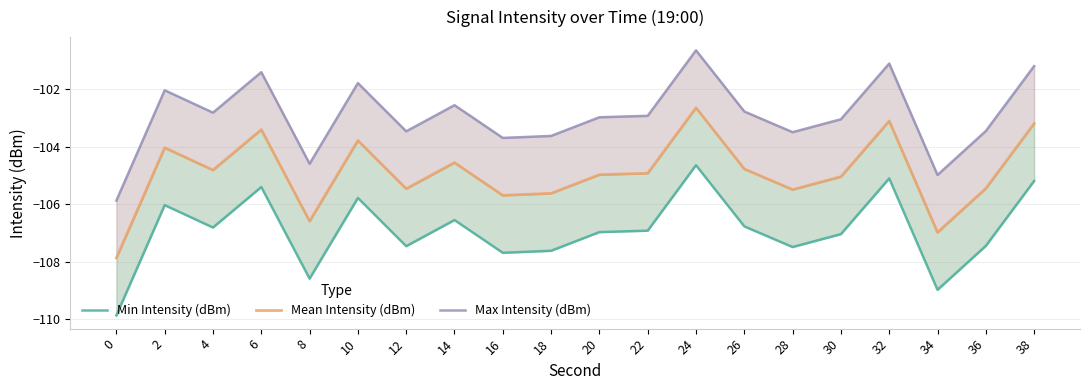

Reading left to right, what are all the values shown in this chart?

Min Intensity (dBm): -109.9	-106.0	-106.8	-105.4	-108.6	-105.8	-107.5	-106.5	-107.7	-107.6	-107.0	-106.9	-104.6	-106.8	-107.5	-107.0	-105.1	-109.0	-107.5	-105.2
Mean Intensity (dBm): -107.9	-104.0	-104.8	-103.4	-106.6	-103.8	-105.5	-104.5	-105.7	-105.6	-105.0	-104.9	-102.6	-104.8	-105.5	-105.0	-103.1	-107.0	-105.5	-103.2
Max Intensity (dBm): -105.9	-102.0	-102.8	-101.4	-104.6	-101.8	-103.5	-102.5	-103.7	-103.6	-103.0	-102.9	-100.6	-102.8	-103.5	-103.0	-101.1	-105.0	-103.5	-101.2